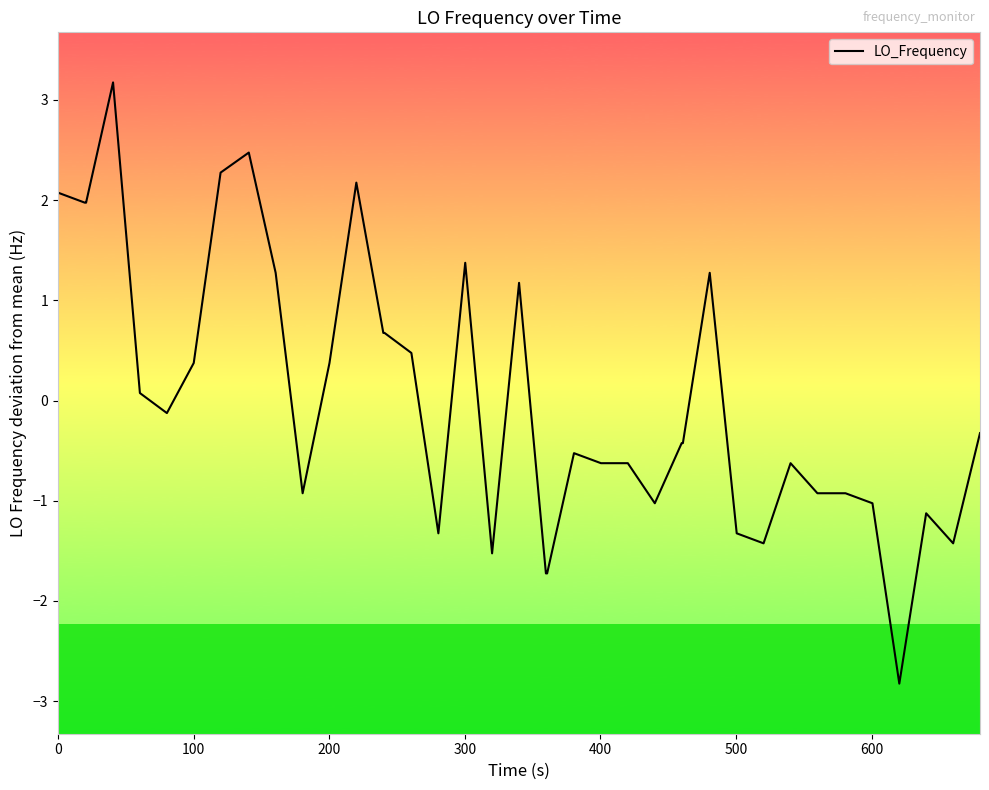

What is the smallest value displayed?

-2.8